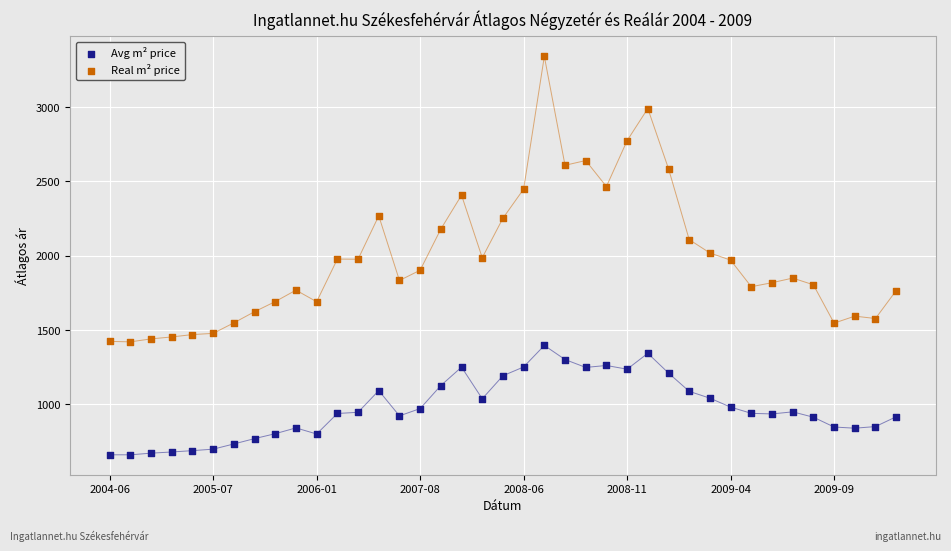

What are all the series names shown in the legend?

Avg m² price, Real m² price